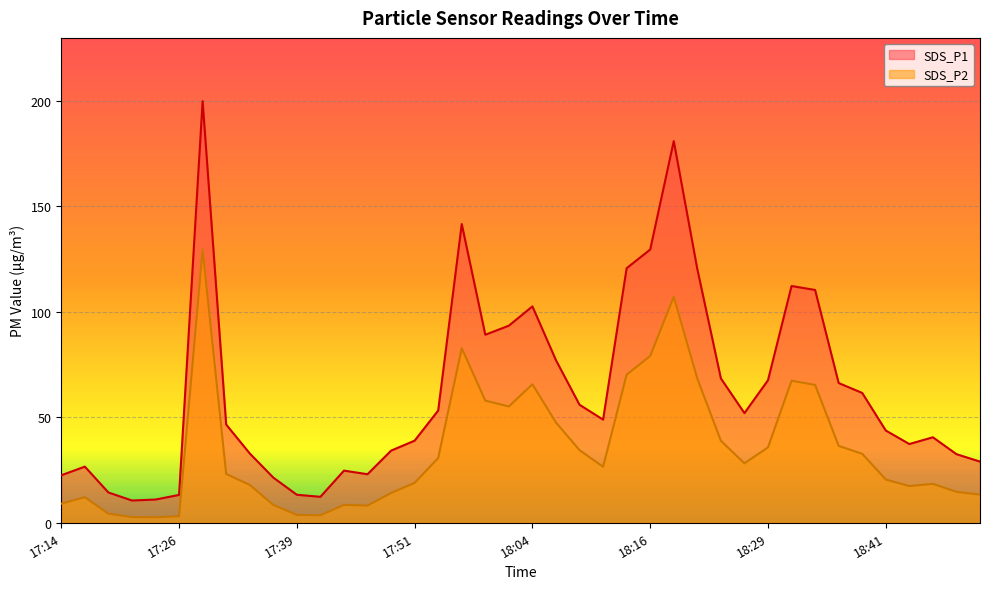

How many interior local valleys does the SDS_P1 series have?

7